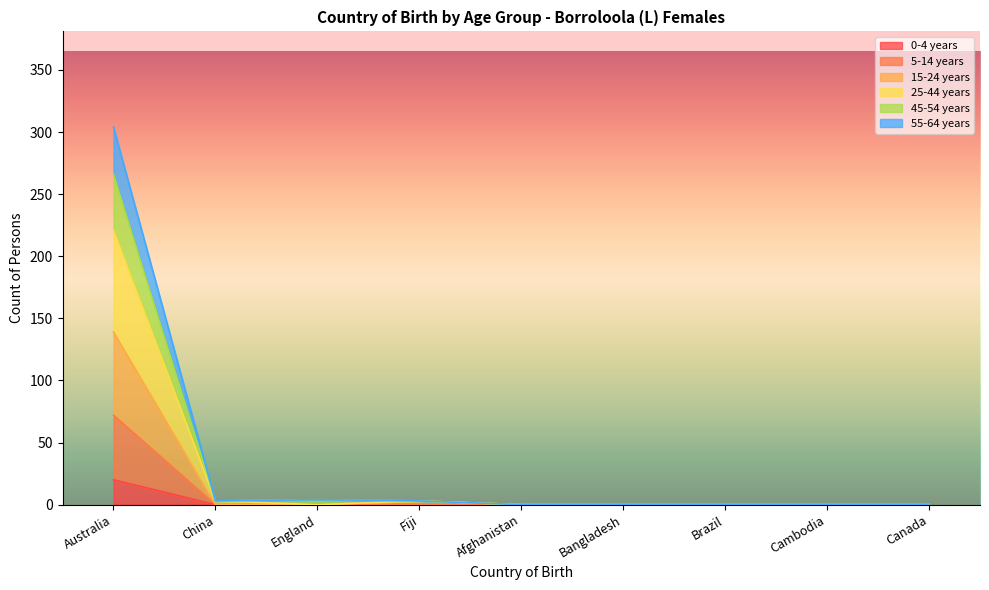

Does the chart have visible grid lines?

No